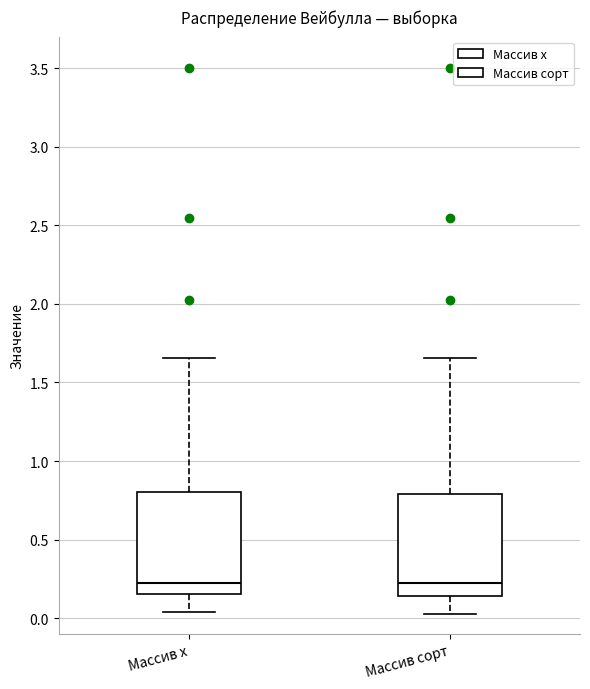

Reading left to right, transcribe this box plot: for each box, give where its median line is, the range the box spans, and where its two whiskers end, as read against the y-axis. The values are not printed on the chart, so give them approximately, as read against the axis.

Массив x: median 0.20, box 0.15 to 0.80, whiskers 0.05 to 1.65
Массив сорт: median 0.20, box 0.15 to 0.80, whiskers 0.05 to 1.65